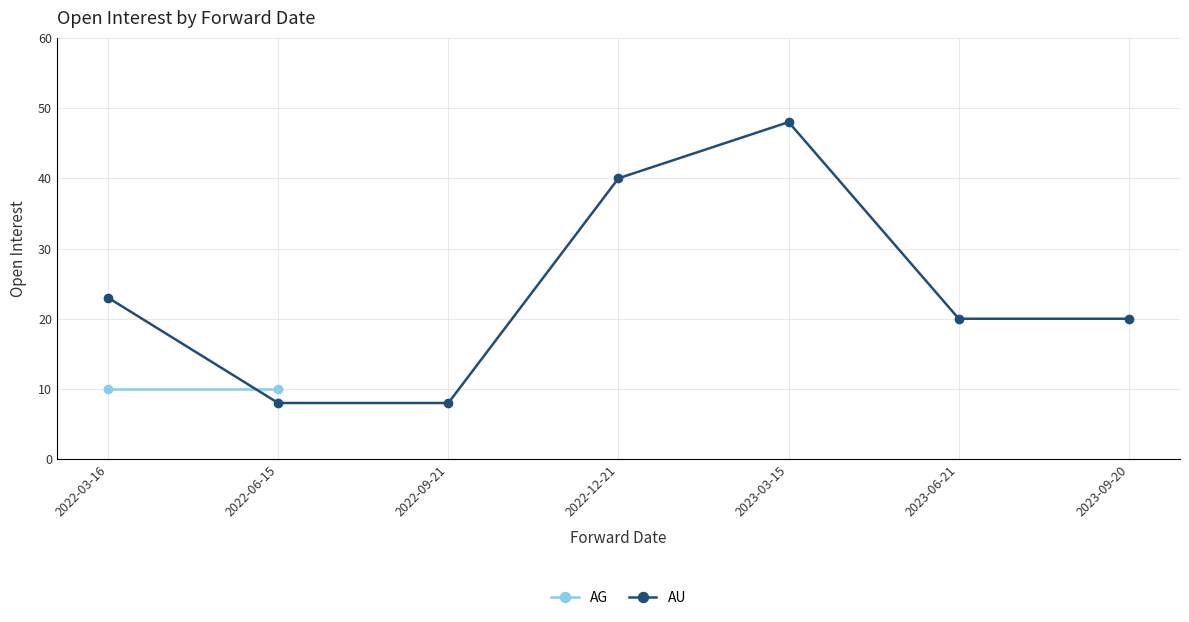

What is the maximum value shown in the chart?

48